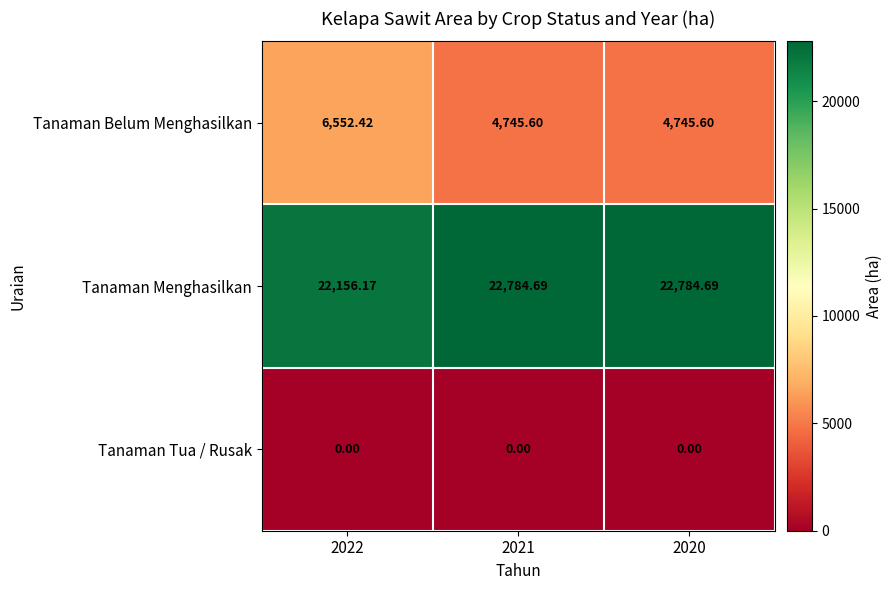

At 2020, list the series in order from smallest to largest.

Tanaman Tua / Rusak, Tanaman Belum Menghasilkan, Tanaman Menghasilkan